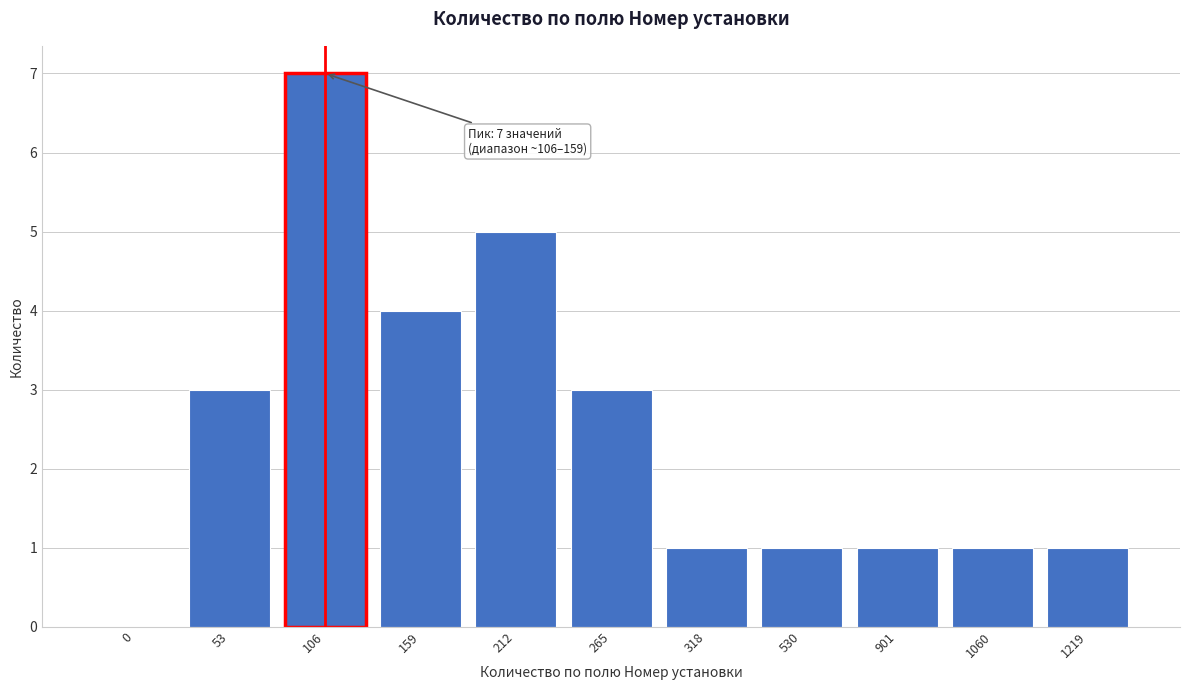

Reading right to left, what are all the values shown in this chart?

1219=1	1060=1	901=1	530=1	318=1	265=3	212=5	159=4	106=7	53=3	0=0